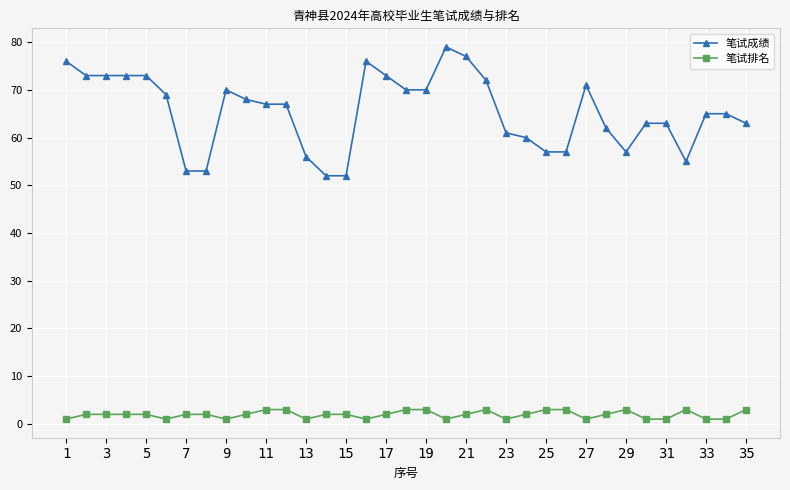

Rank the series by their maximum value, from lowest to highest.

笔试排名, 笔试成绩